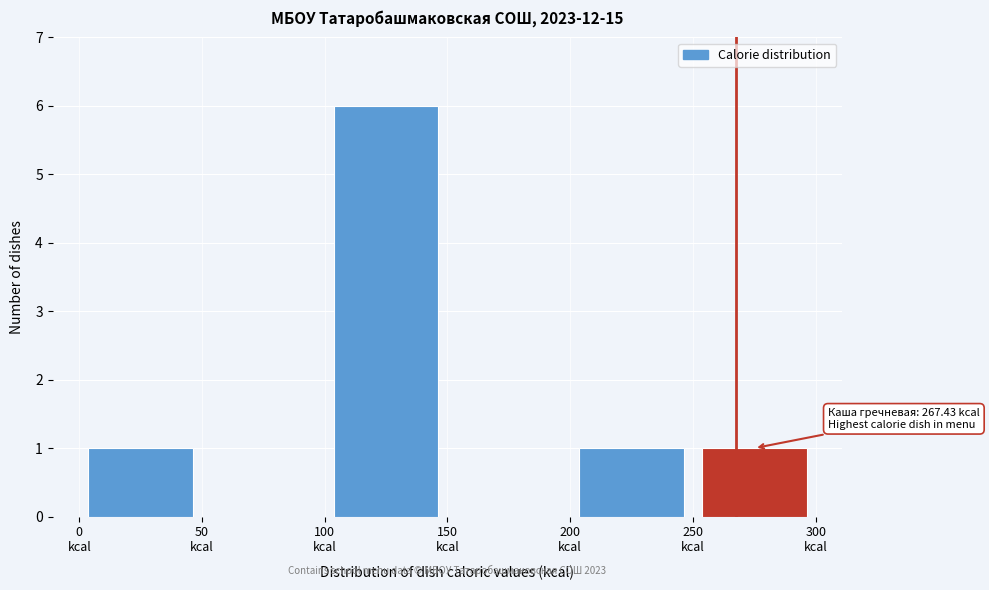

Over which range of the x-axis is the bar tallest?

100 to 150